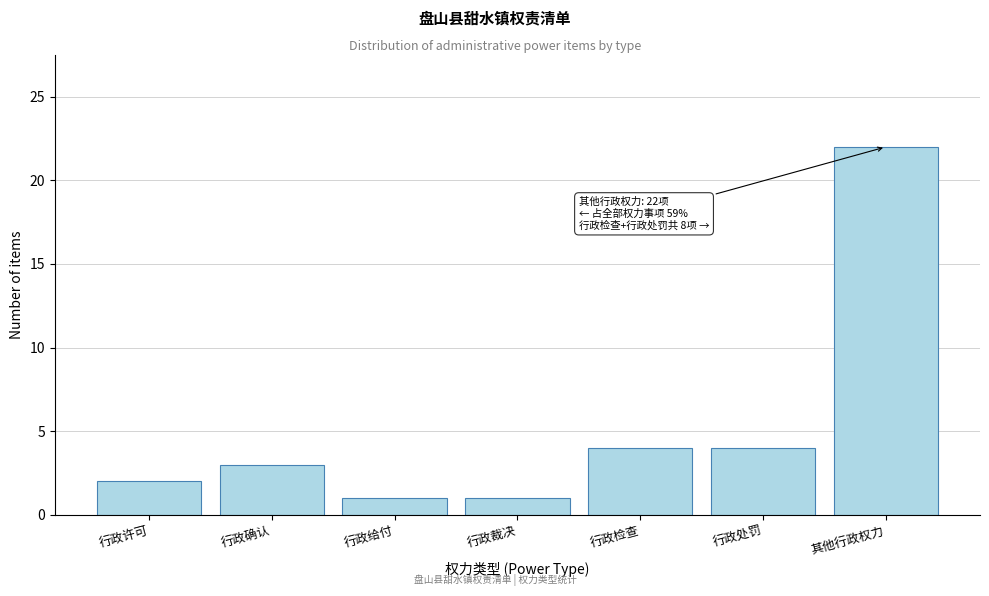

Reading left to right, extract all data points from this chart.

行政许可=2	行政确认=3	行政给付=1	行政裁决=1	行政检查=4	行政处罚=4	其他行政权力=22